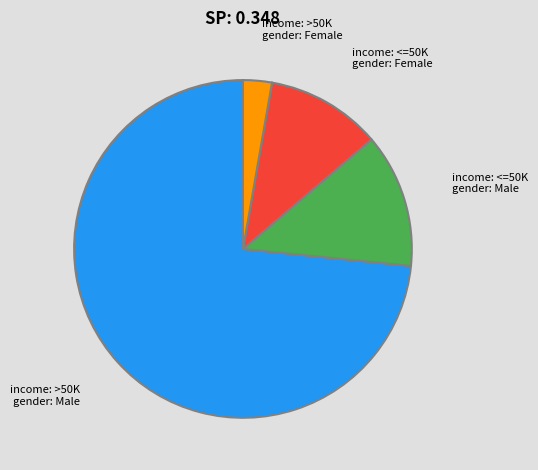

Is there any slice that represents more than half of the pie?

Yes